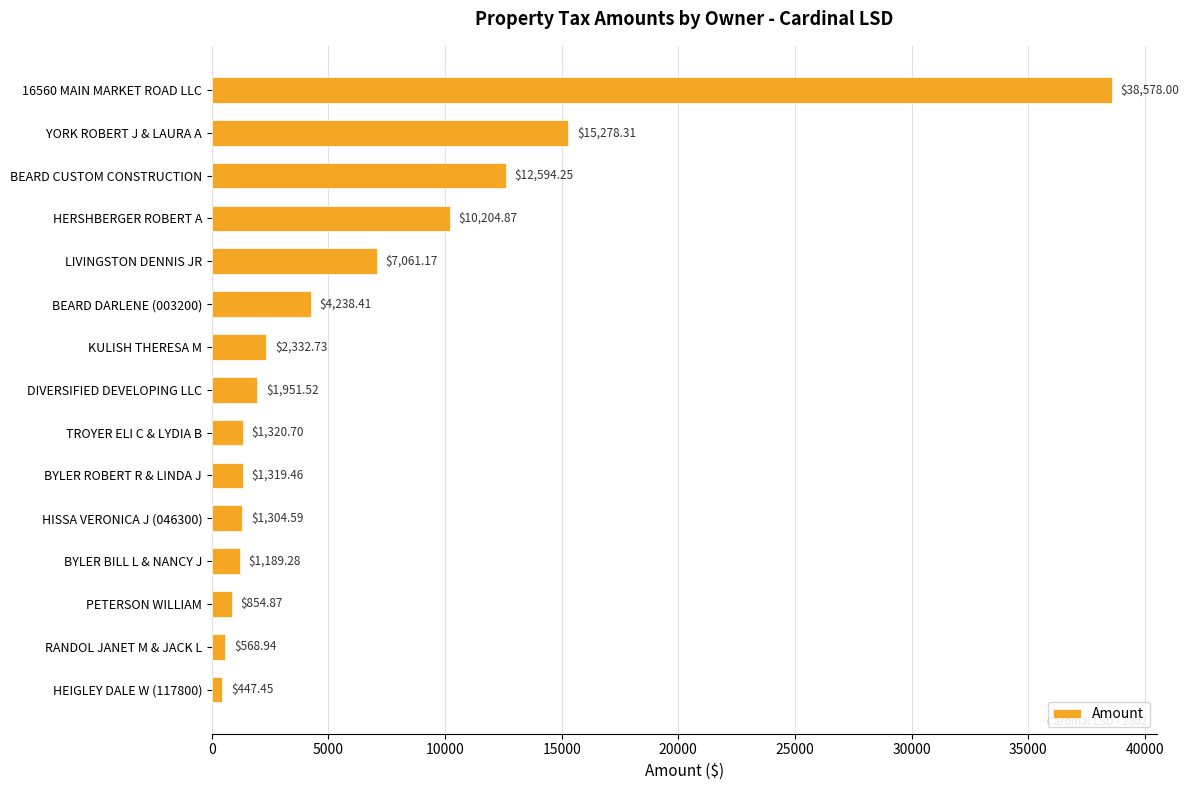

List the labels in order of value, smallest first.

HEIGLEY DALE W (117800), RANDOL JANET M & JACK L, PETERSON WILLIAM, BYLER BILL L & NANCY J, HISSA VERONICA J (046300), BYLER ROBERT R & LINDA J, TROYER ELI C & LYDIA B, DIVERSIFIED DEVELOPING LLC, KULISH THERESA M, BEARD DARLENE (003200), LIVINGSTON DENNIS JR, HERSHBERGER ROBERT A, BEARD CUSTOM CONSTRUCTION, YORK ROBERT J & LAURA A, 16560 MAIN MARKET ROAD LLC